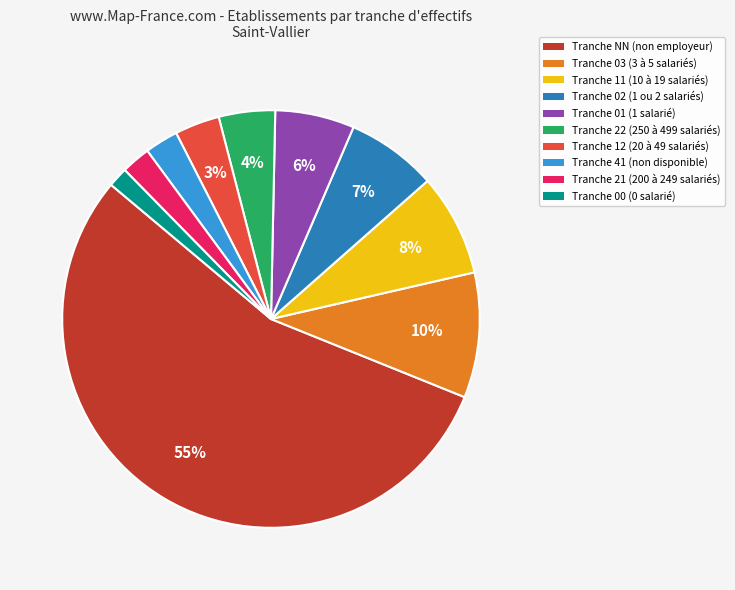

How many slices are in this pie chart?

10